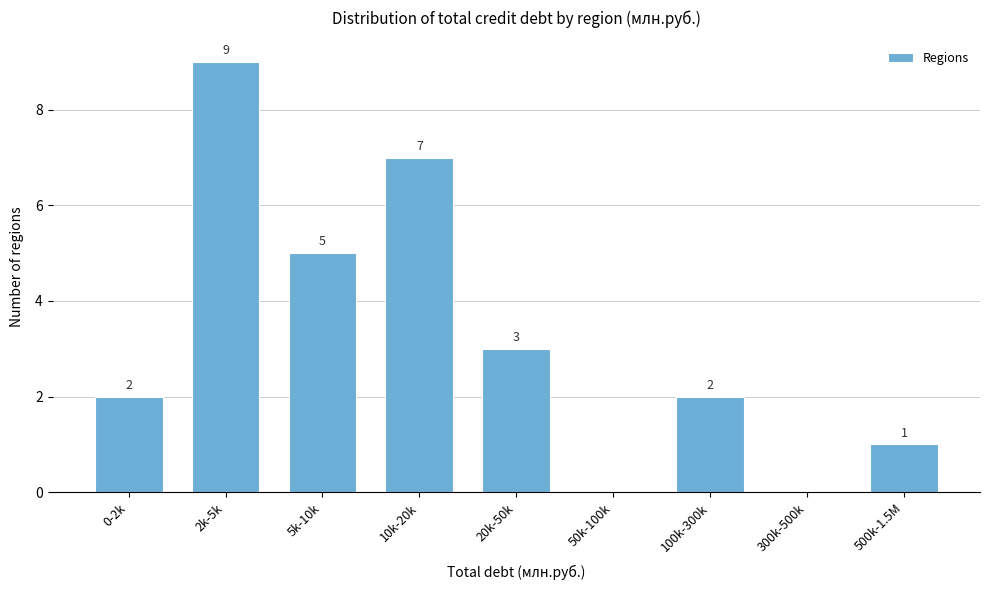

Reading left to right, what are all the values shown in this chart?

0-2k=2	2k-5k=9	5k-10k=5	10k-20k=7	20k-50k=3	50k-100k=0	100k-300k=2	300k-500k=0	500k-1.5M=1